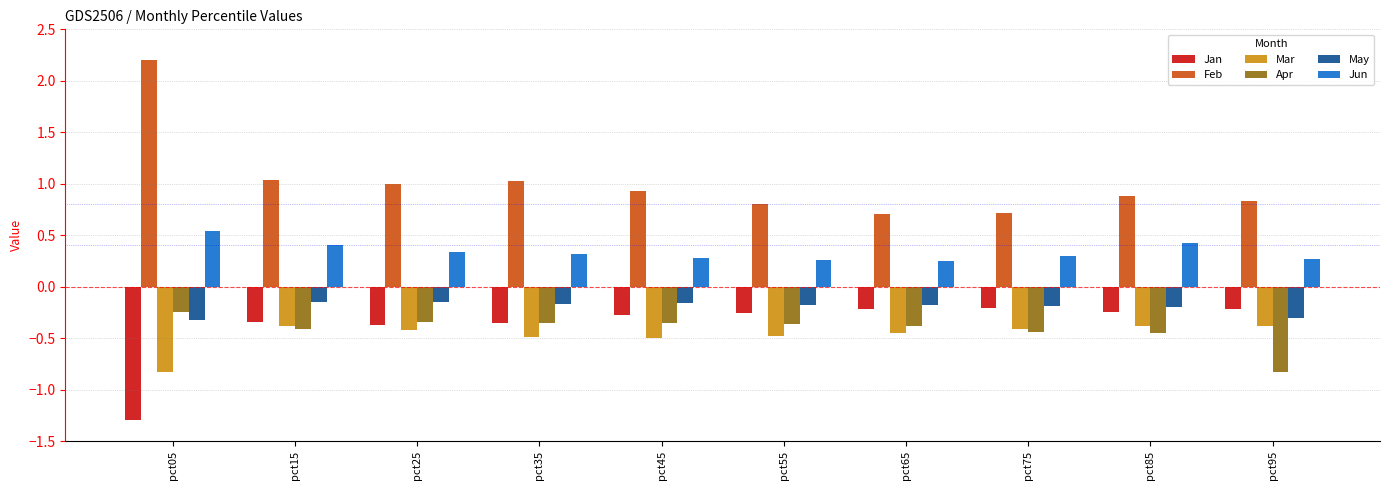

List the series in order of their peak value, highest first.

Feb, Jun, May, Jan, Apr, Mar